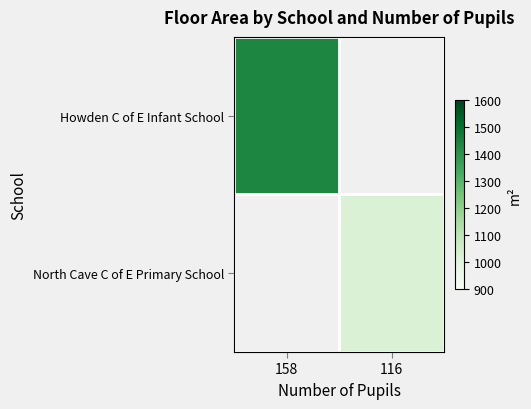

How many series are shown in this chart?

2